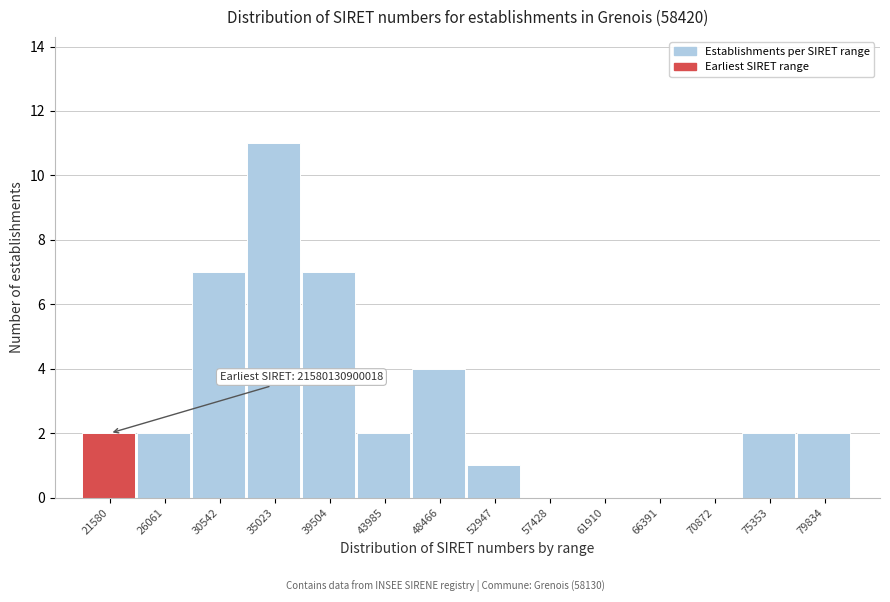

Reading left to right, list all the values displayed in this chart.

21580=2	26061=2	30542=7	35023=11	39504=7	43985=2	48466=4	52947=1	57428=0	61910=0	66391=0	70872=0	75353=2	79834=2